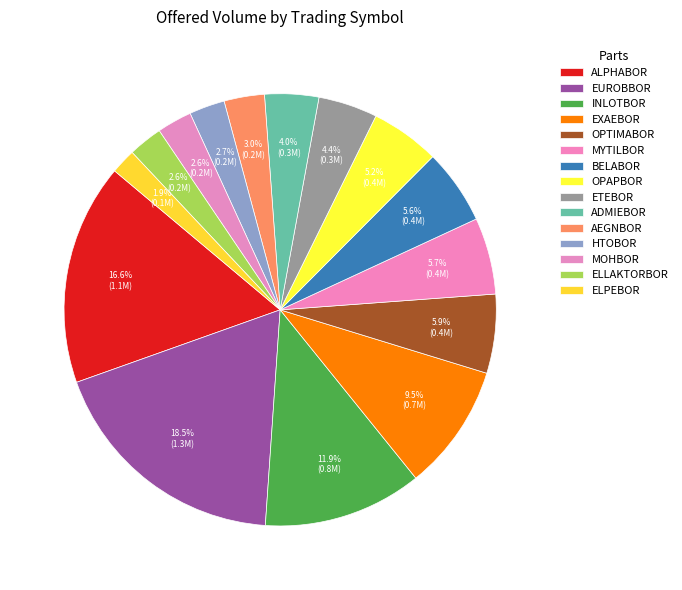

Does any single category account for the majority?

No